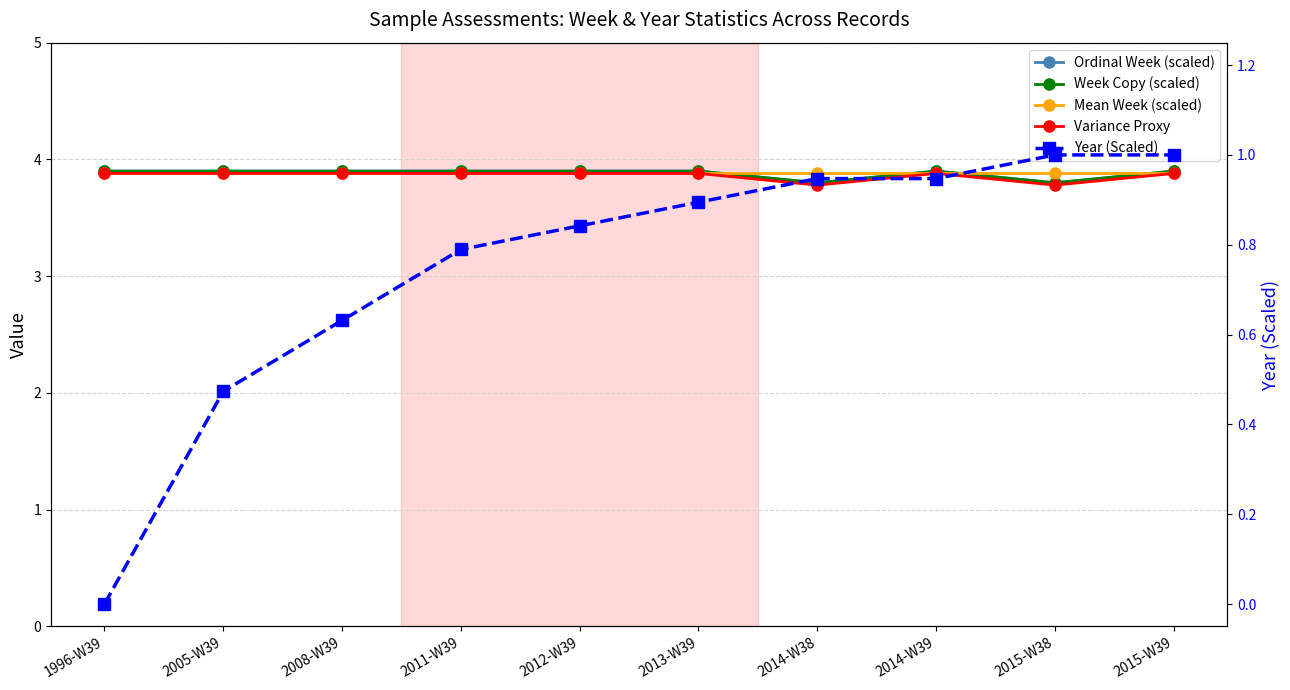

What is the difference between the maximum and minimum values in the Variance Proxy series?

0.1